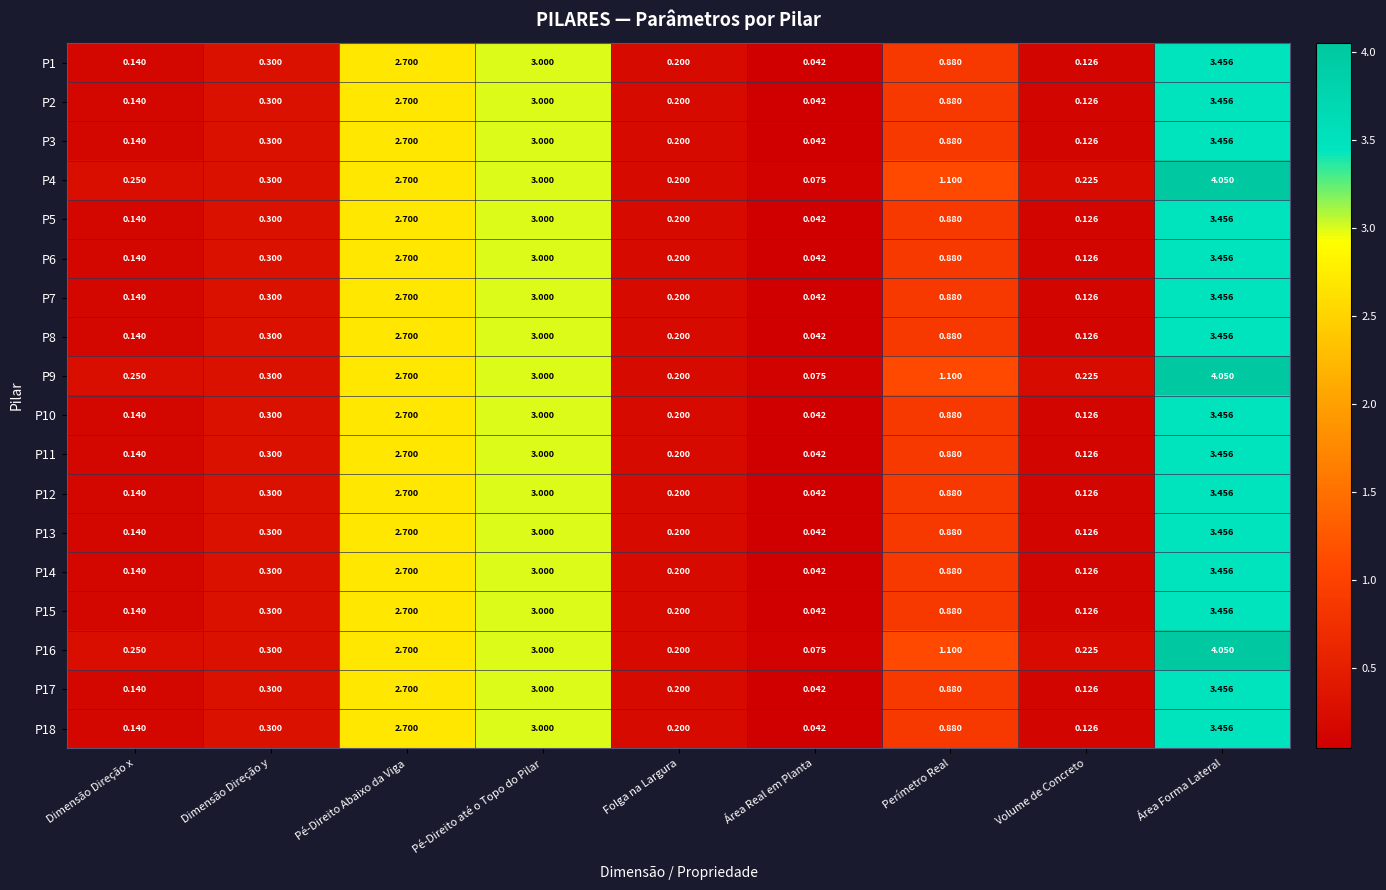

At which category is the sum across all series the highest?

Área Forma Lateral